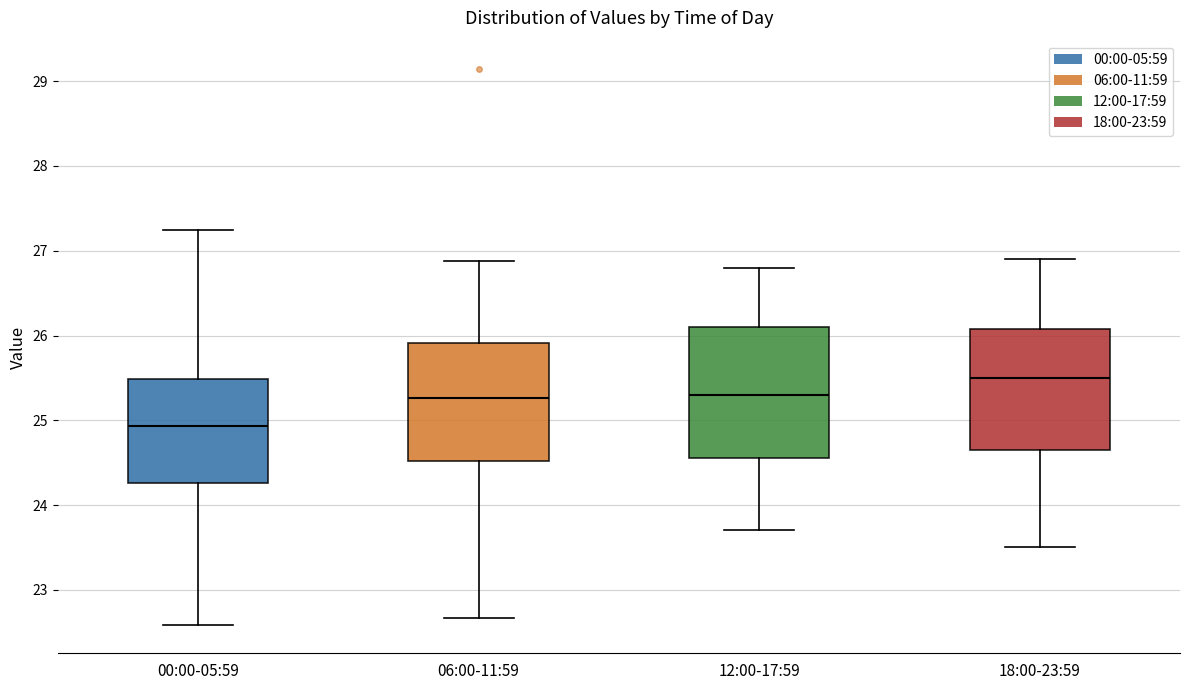

Reading left to right, transcribe this box plot: for each box, give where its median line is, the range the box spans, and where its two whiskers end, as read against the y-axis. The values are not printed on the chart, so give them approximately, as read against the axis.

00:00-05:59: median 24.9, box 24.3 to 25.5, whiskers 22.6 to 27.3
06:00-11:59: median 25.3, box 24.5 to 25.9, whiskers 22.7 to 26.9
12:00-17:59: median 25.3, box 24.6 to 26.1, whiskers 23.7 to 26.8
18:00-23:59: median 25.5, box 24.7 to 26.1, whiskers 23.5 to 26.9